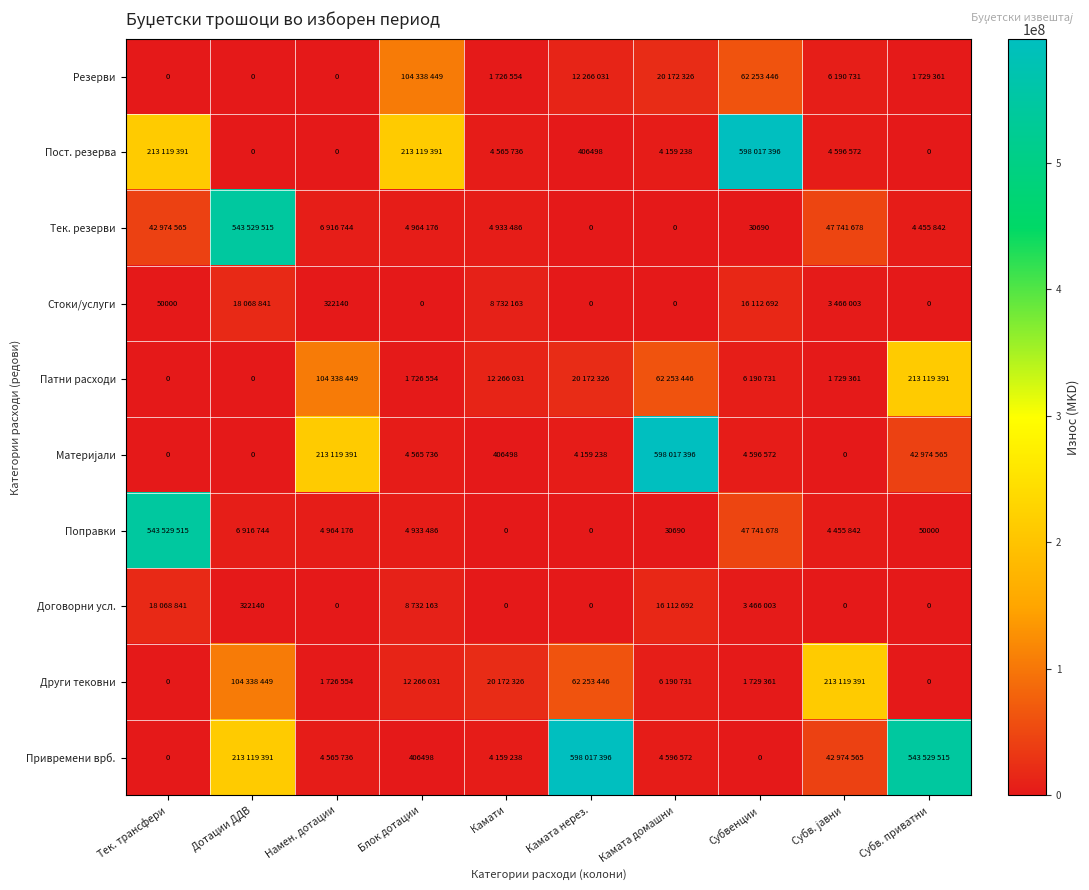

True or false: Поправки has a value of 50000 at Субв. приватни.

True